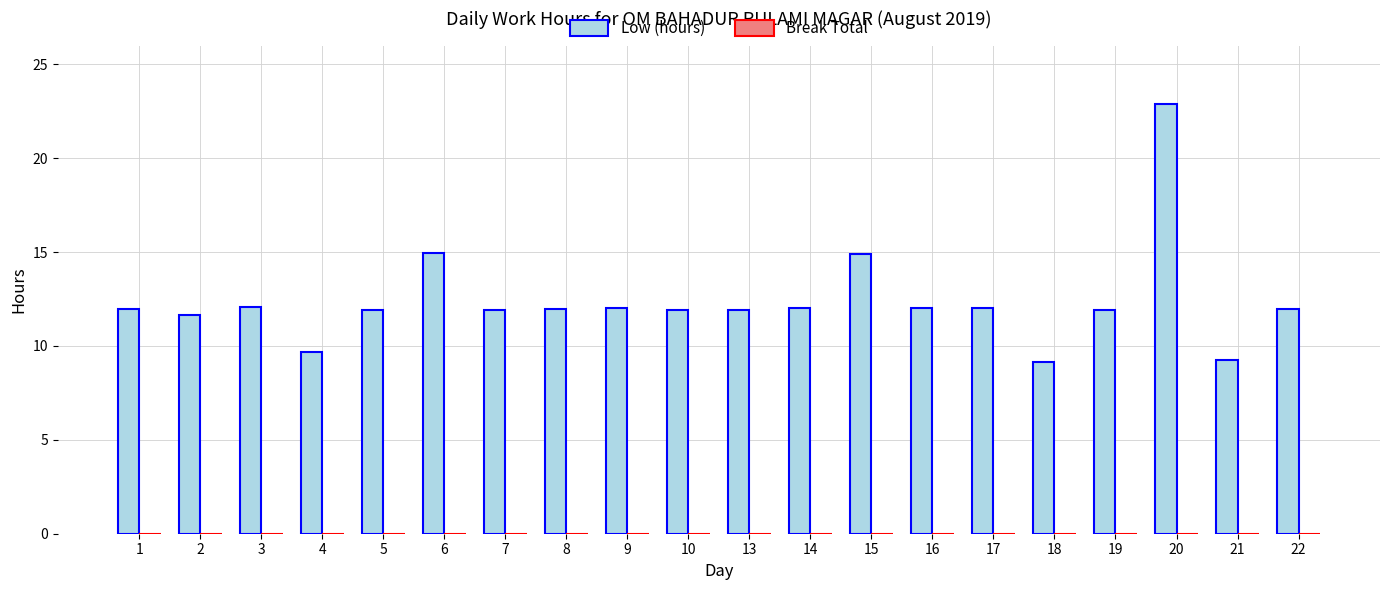

Approximately how many times larger is the value at 22 compared to 15?

0.8